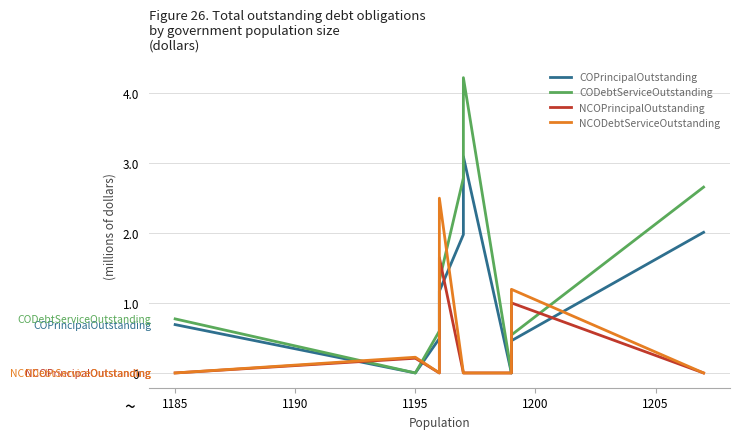

Which series has the largest total across all categories?

CODebtServiceOutstanding